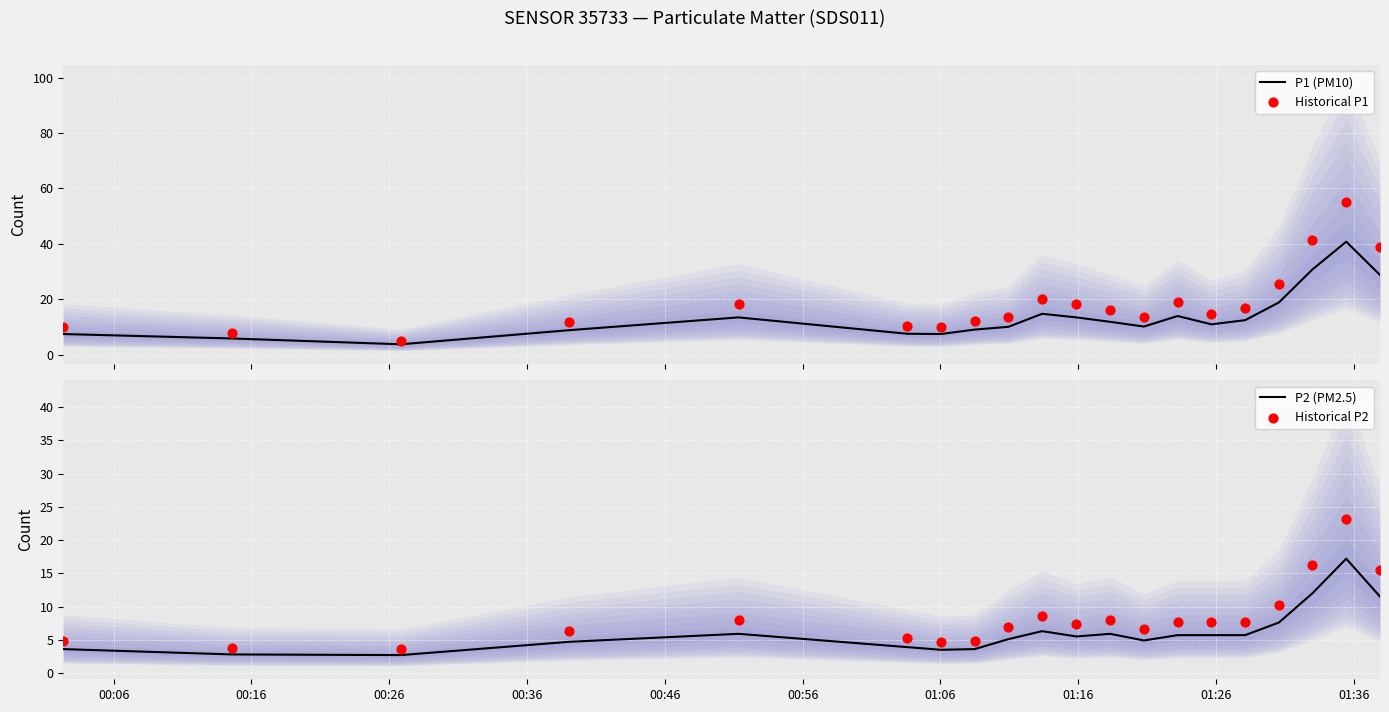

Which series has the widest spread of Y values?

Historical P1